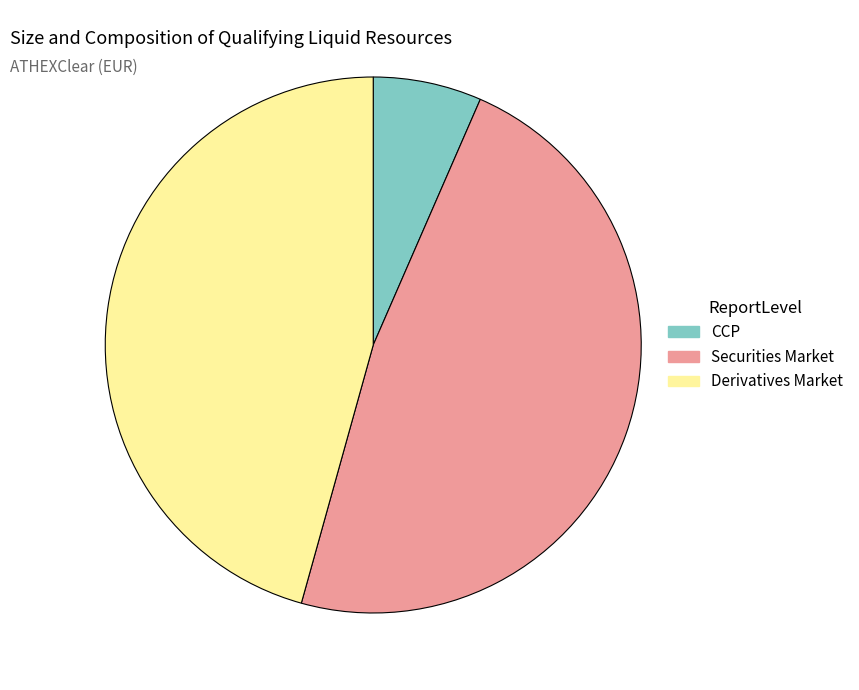

Do Derivatives Market and Securities Market together represent more than half of the pie?

Yes